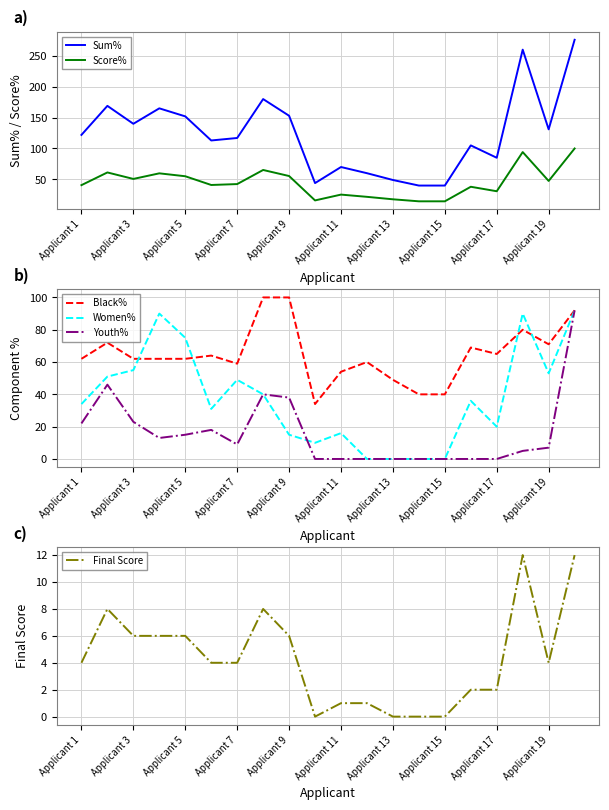

True or false: Black% and Sum% intersect in this chart.

False